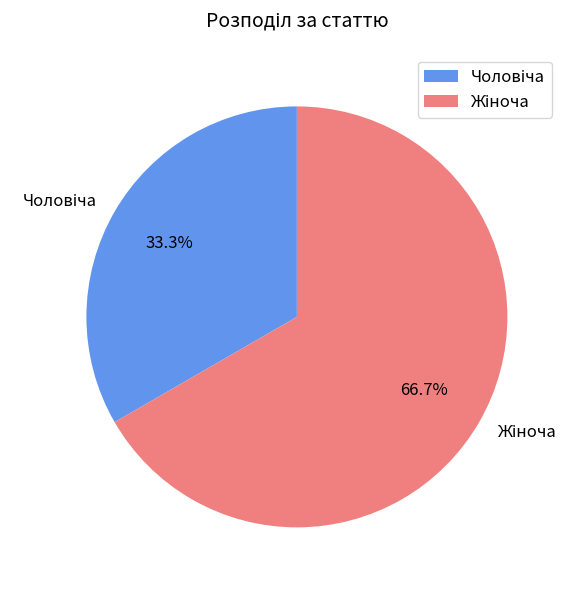

Is there any slice that represents more than half of the pie?

Yes